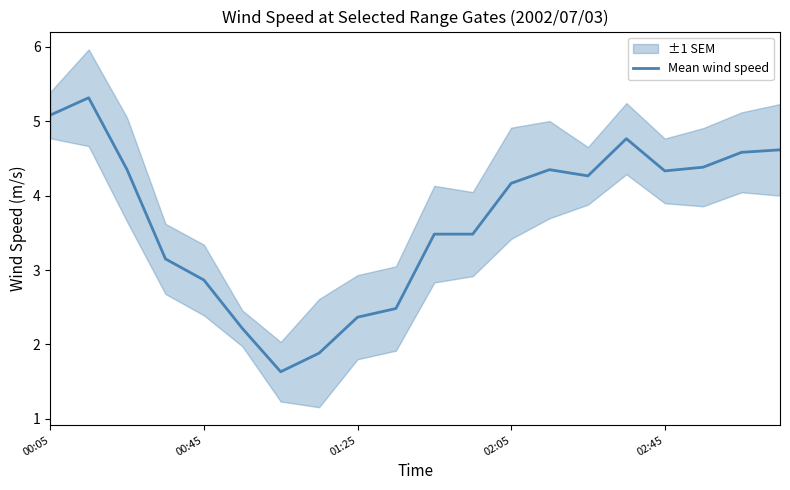

What is the change in value from 5 to 10?

+1.3